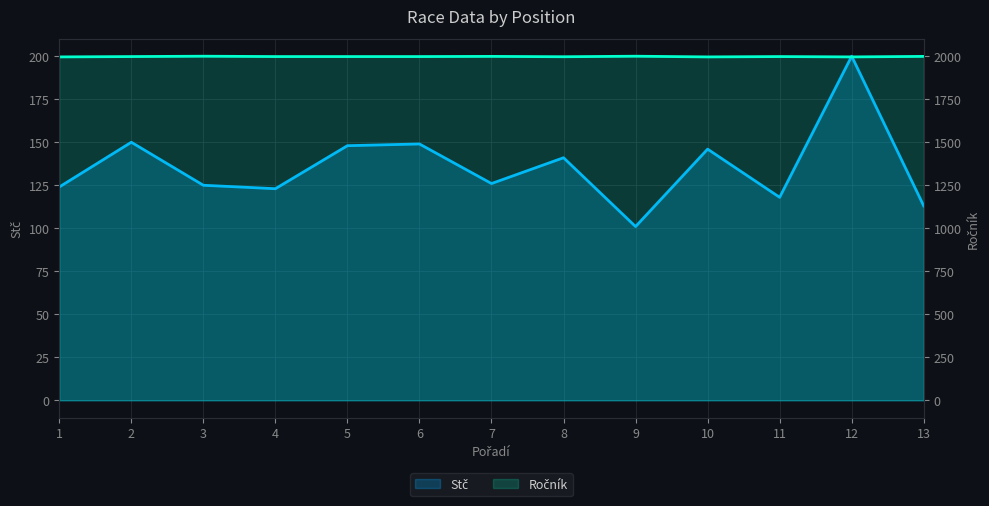

What is the approximate value of Stč at 9, to the nearest 10?

100